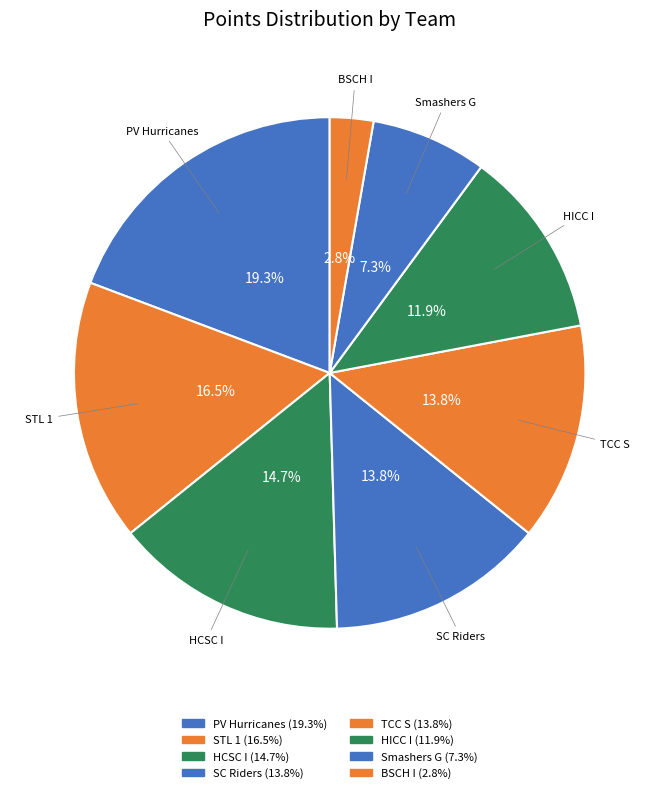

Which slice is the largest?

PV Hurricanes